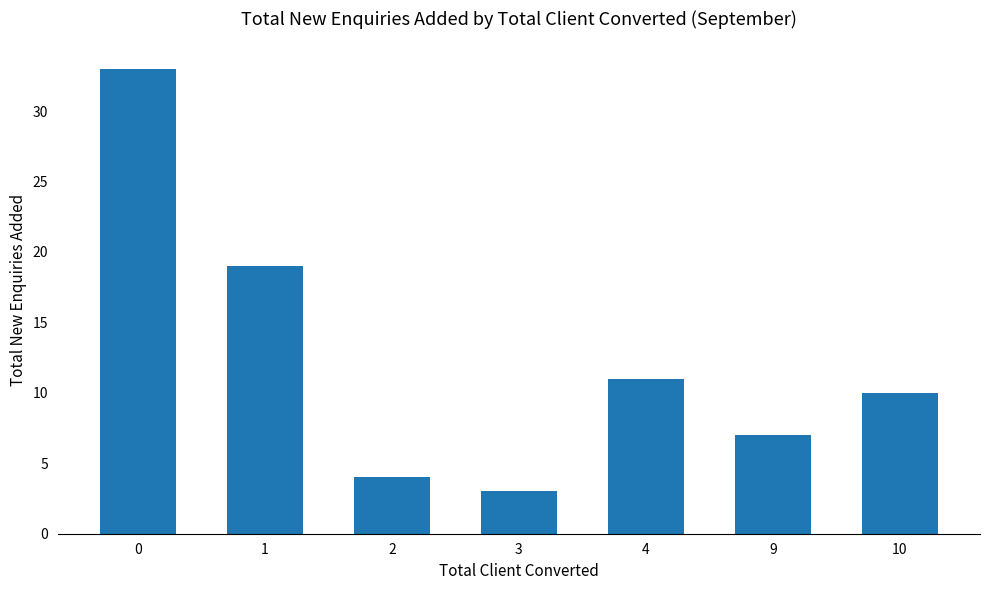

What is the change in value from 1 to 9?

-12